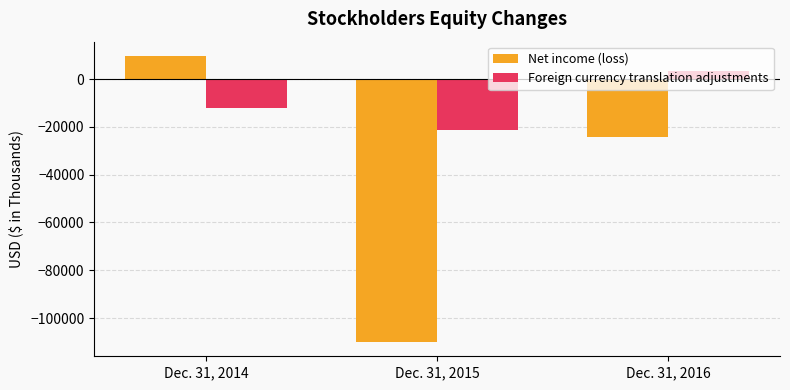

Reading right to left, list all the values displayed in this chart.

Net income (loss): Dec. 31, 2016=-24424	Dec. 31, 2015=-109990	Dec. 31, 2014=9678
Foreign currency translation adjustments: Dec. 31, 2016=3190	Dec. 31, 2015=-21211	Dec. 31, 2014=-12081